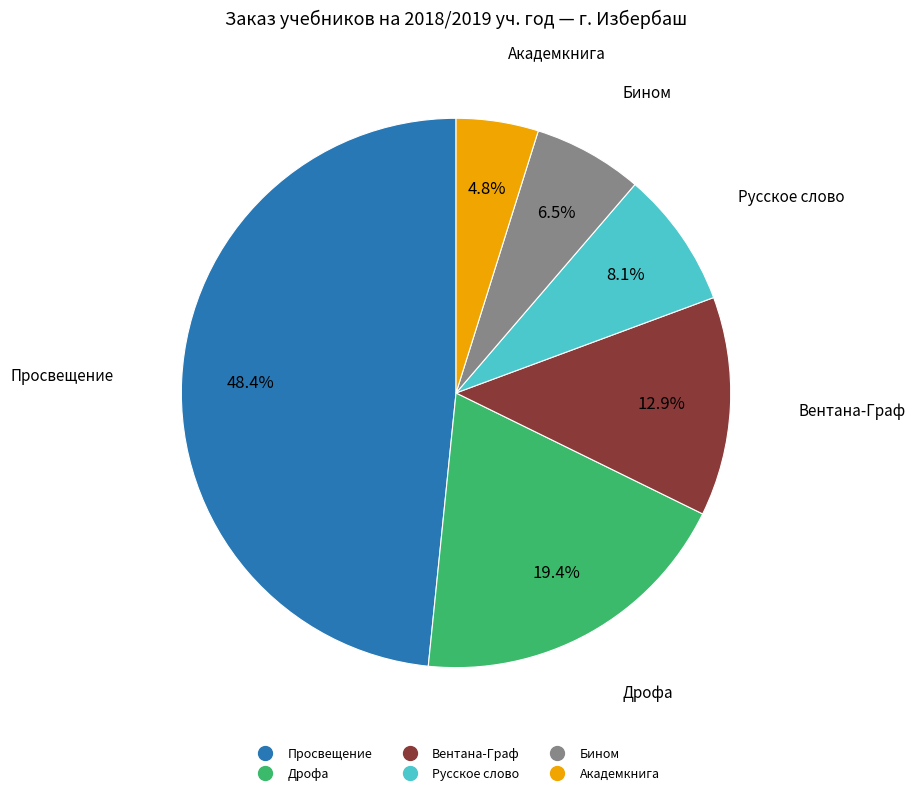

How many slices are in this pie chart?

6